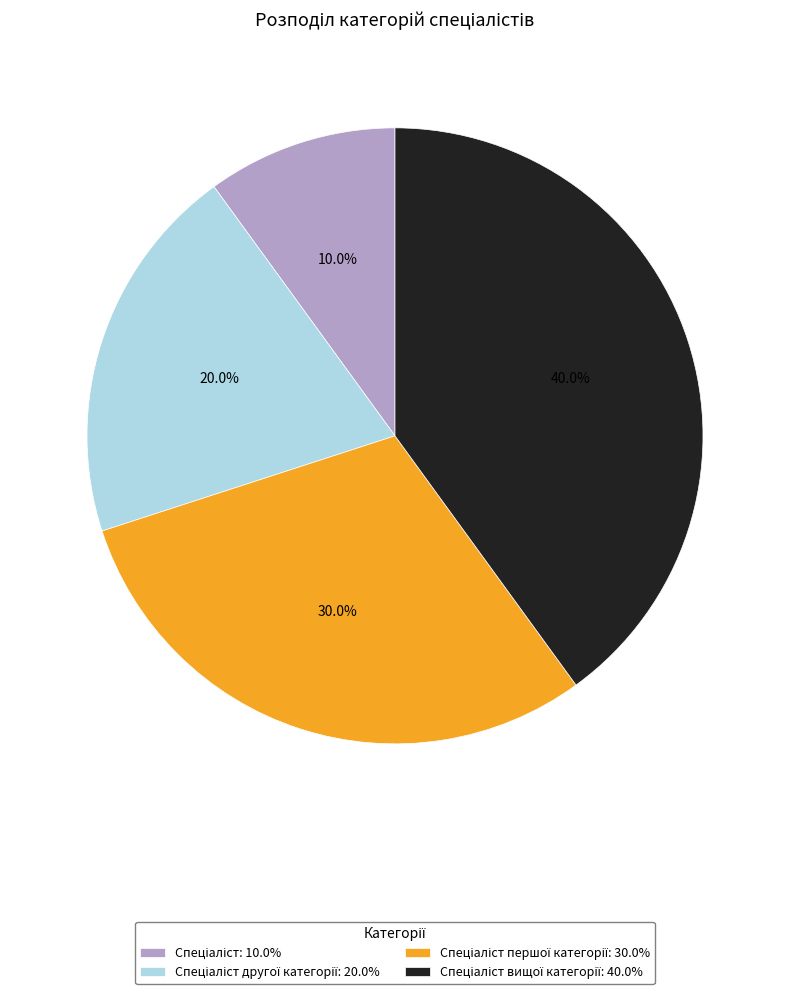

Does any single category account for the majority?

No